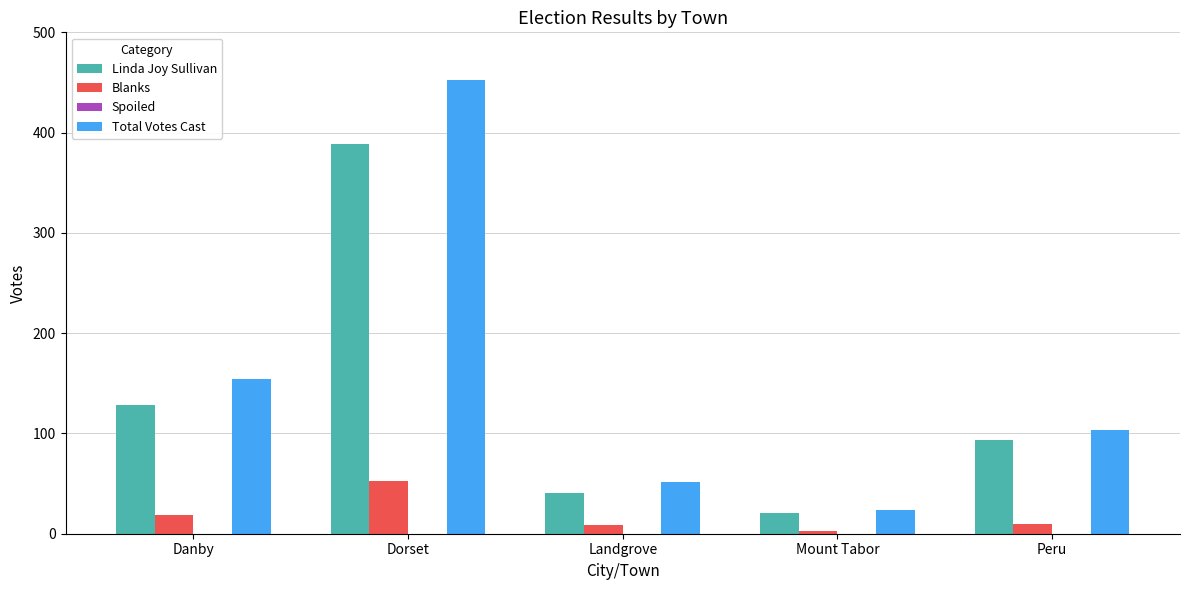

At which category is the sum across all series the highest?

Dorset